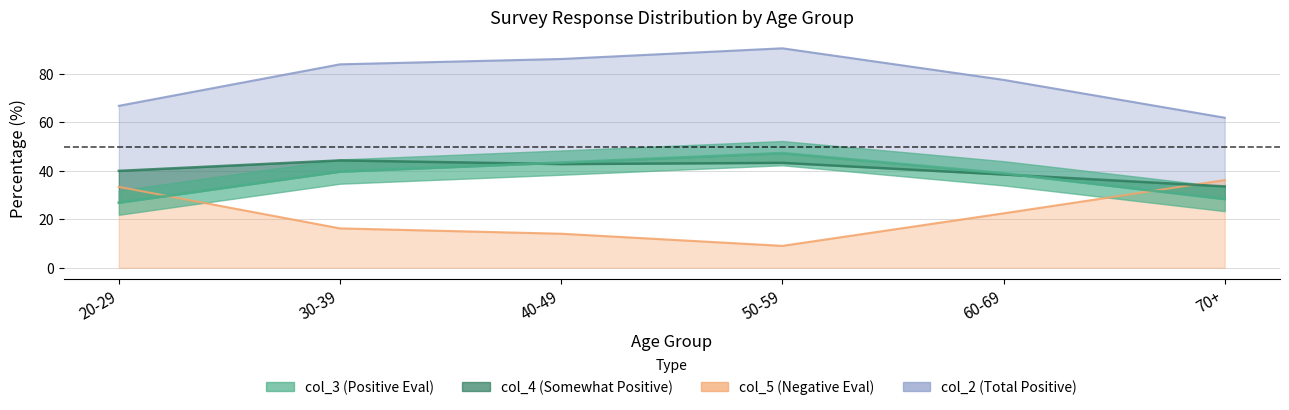

The col_5 series shows 24.9 at 30-39. True or false?

False